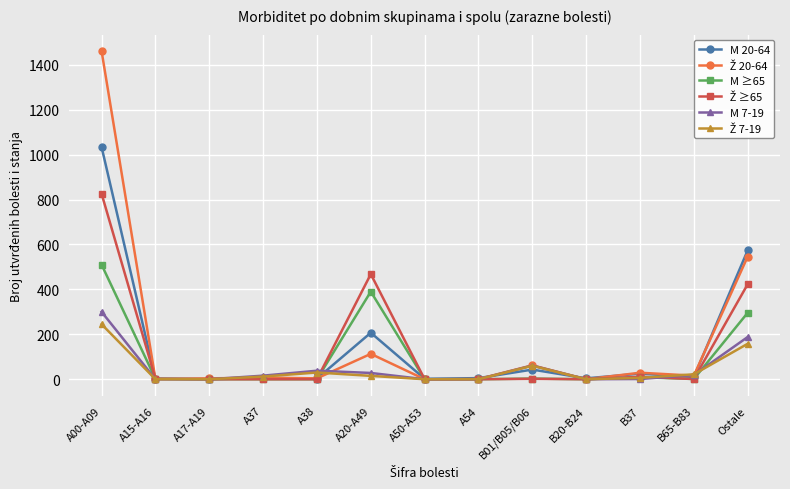

True or false: M 7-19 has a value of -93 at A54.

False